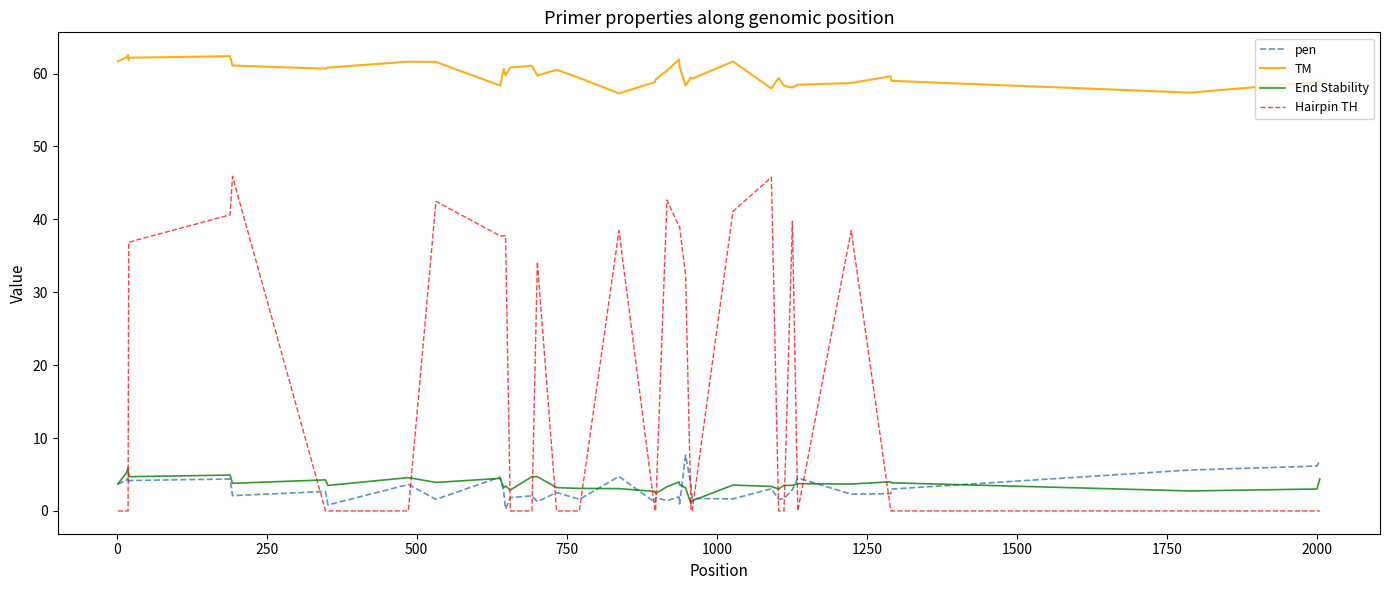

True or false: Hairpin TH and End Stability intersect in this chart.

True